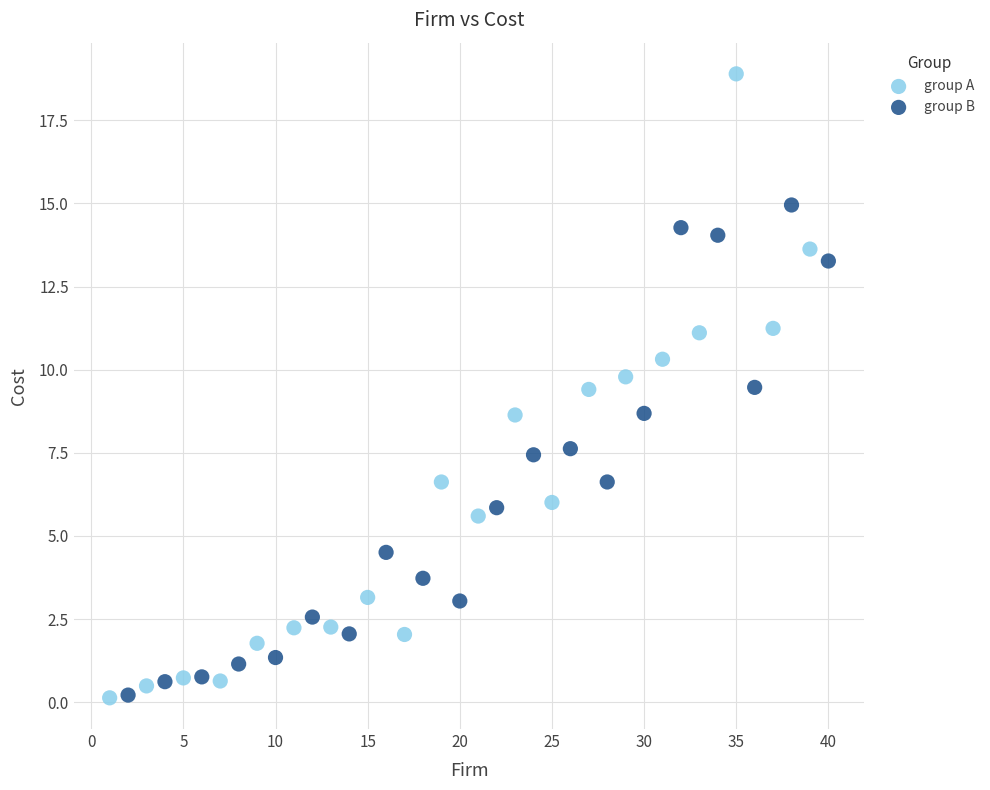

Which series has the widest spread of Y values?

group A